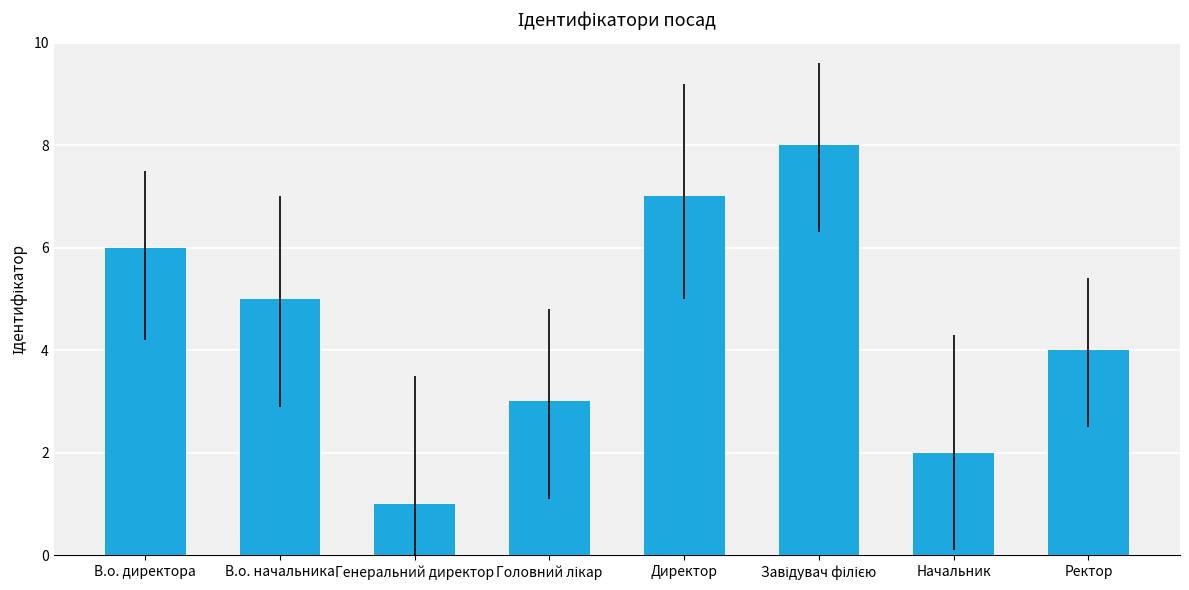

How many distinct data groups are displayed?

1